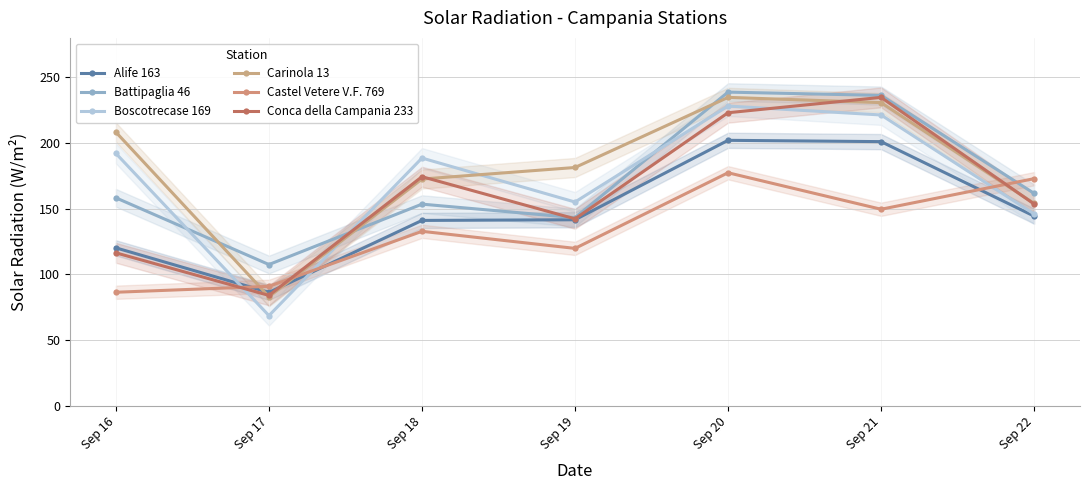

What is the spread (max minus min) of values at Sep 17?

38.9